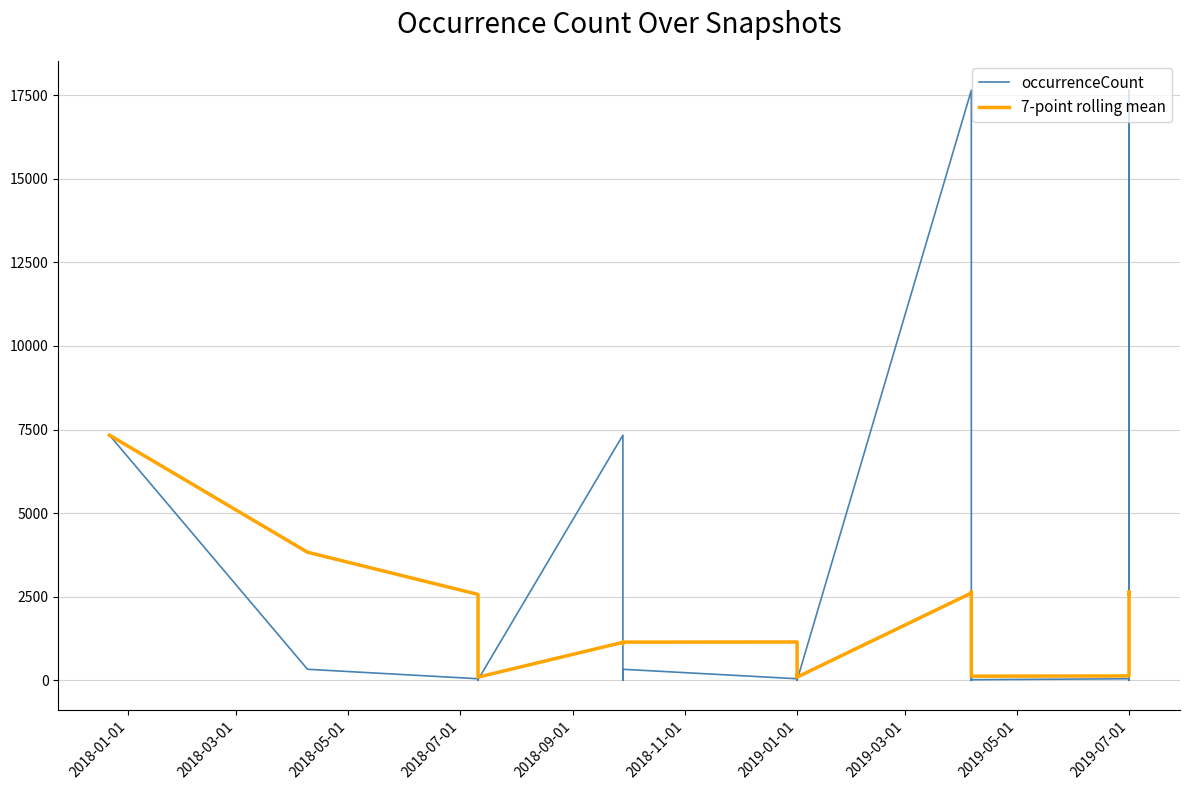

Reading left to right, what are all the values shown in this chart?

occurrenceCount: 7333.0	331.0	48.0	9.0	1.0	263.0	331.0	4.0	20.0	7333.0	48.0	9.0	1.0	263.0	331.0	48.0	9.0	263.0	1.0	338.0	20.0	4.0	17647.0	48.0	9.0	1.0	263.0	575.0	4.0	1.0	20.0	48.0	30.0	17647.0	263.0	9.0	1.0	575.0	20.0	4.0
7-point rolling mean: 7333.0	3832.0	2570.7	1930.2	1544.4	1330.8	1188.0	141.0	96.6	1137.3	1142.9	1144.0	1106.6	1096.9	1143.6	1147.6	101.3	132.0	130.9	179.0	144.3	97.6	2611.7	2617.3	2581.0	2581.0	2570.3	2649.6	2649.6	128.7	124.7	130.3	134.4	2617.9	2573.3	2574.0	2574.0	2653.3	2649.3	2645.6